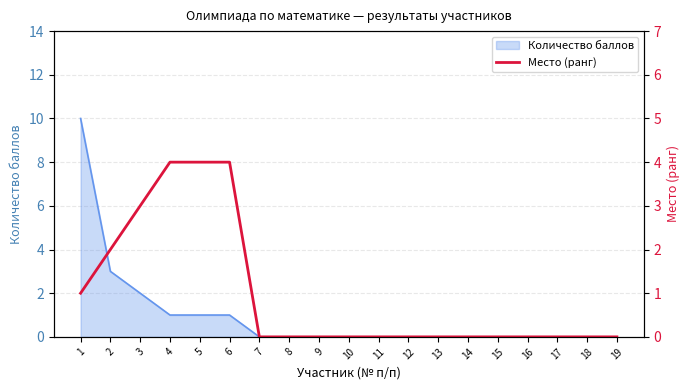

How many values are between 0 and 2?

15